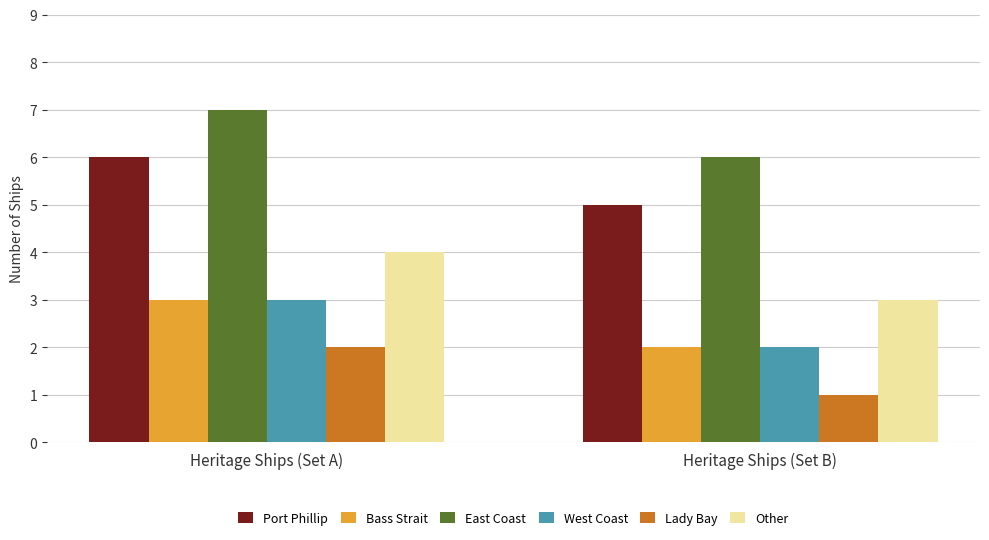

How many East Coast values are between 6 and 7?

2